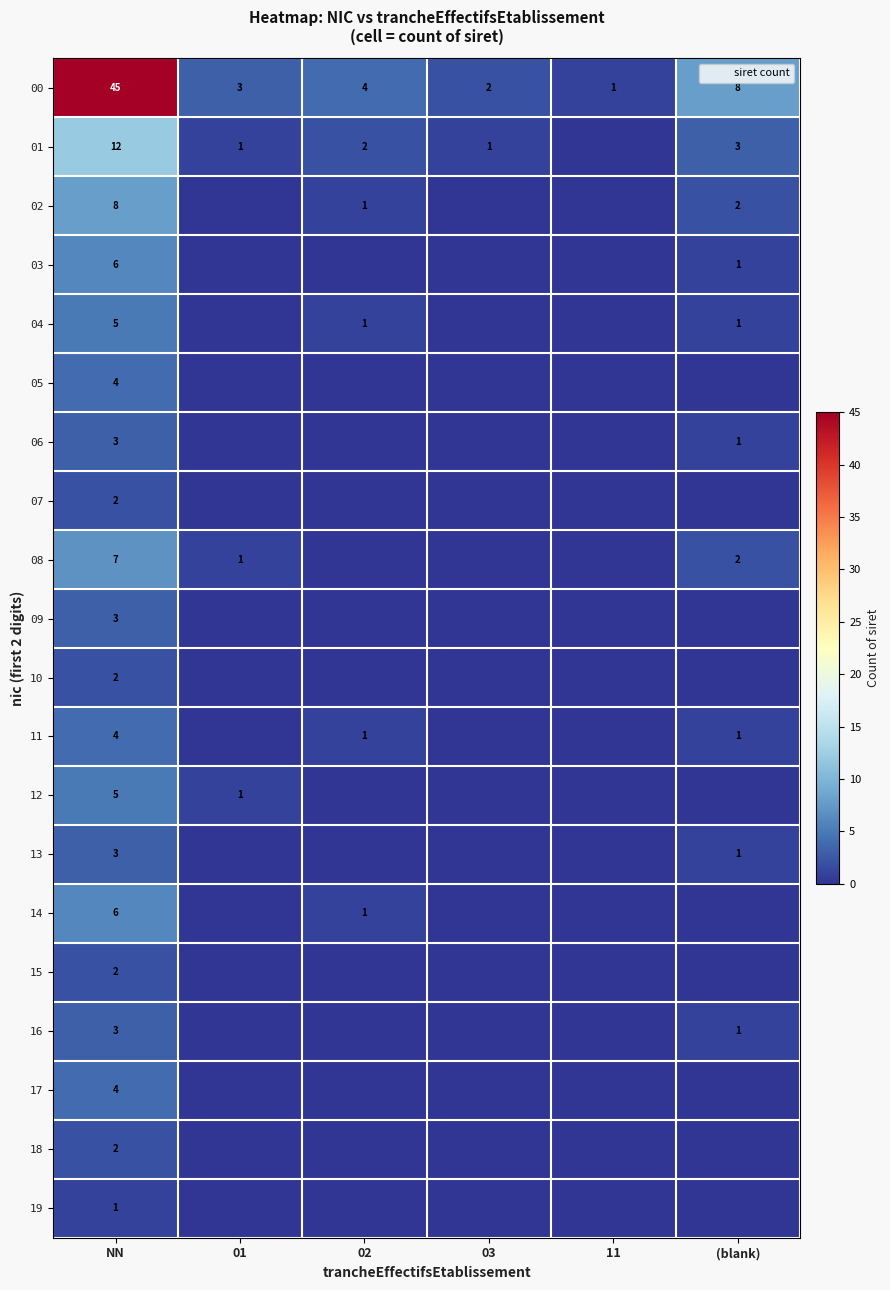

Between 01 and (blank), which is larger?

(blank)